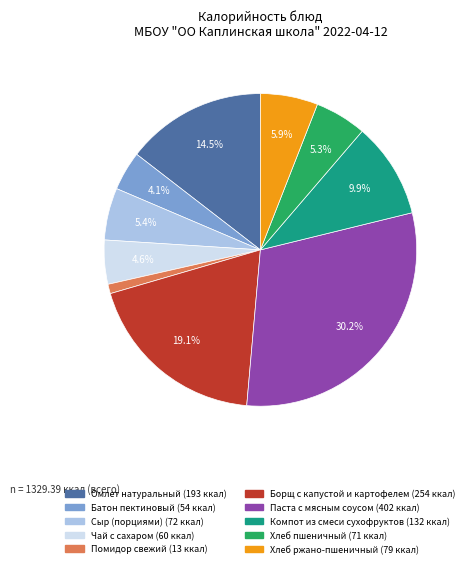

Between Борщ с капустой и картофелем and Омлет натуральный, which is larger?

Борщ с капустой и картофелем